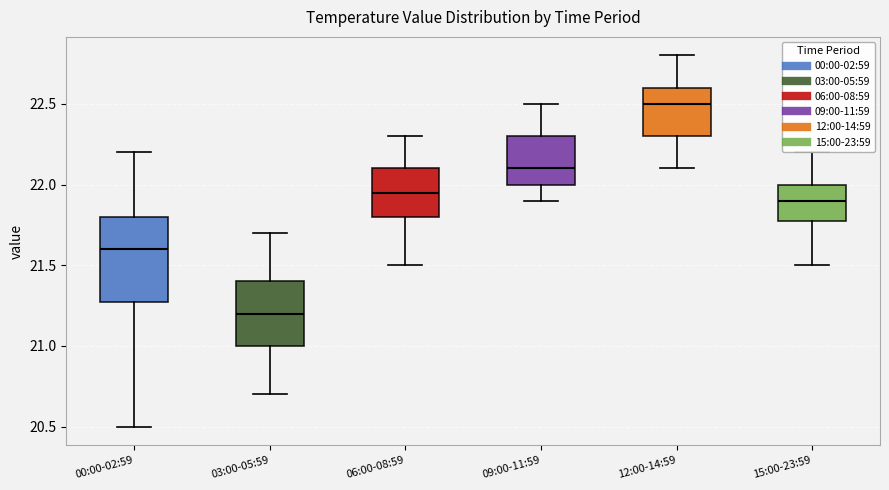

Where does the upper whisker of the box for 09:00-11:59 end on the y-axis? The values are not printed on the chart, so give them approximately, as read against the axis.

22.50